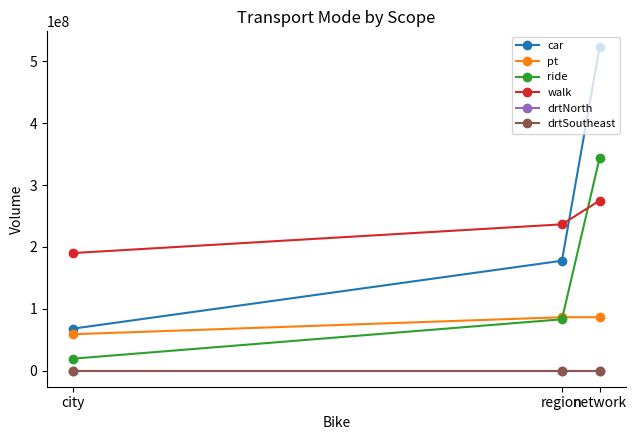

What is the total value across all series at region?

583324735